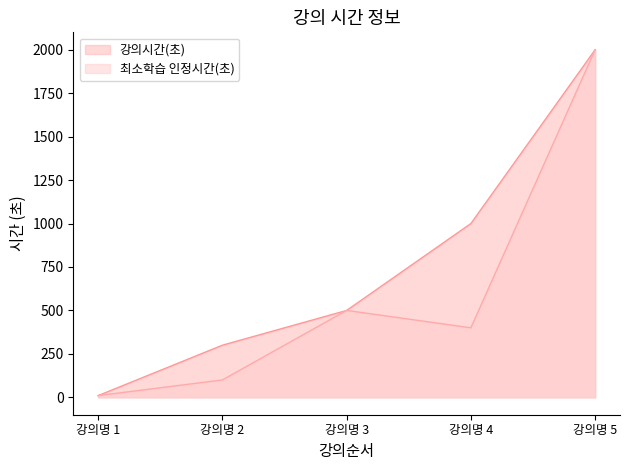

Is the value of 강의시간(초) at 강의명 5 greater than the value of 최소학습 인정시간(초) at 강의명 2?

Yes